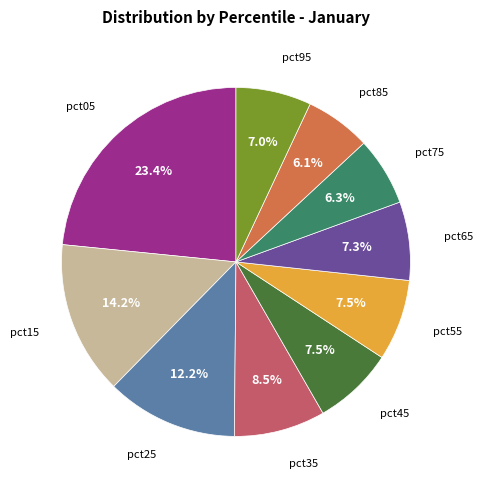

Is there a majority slice in this chart?

No